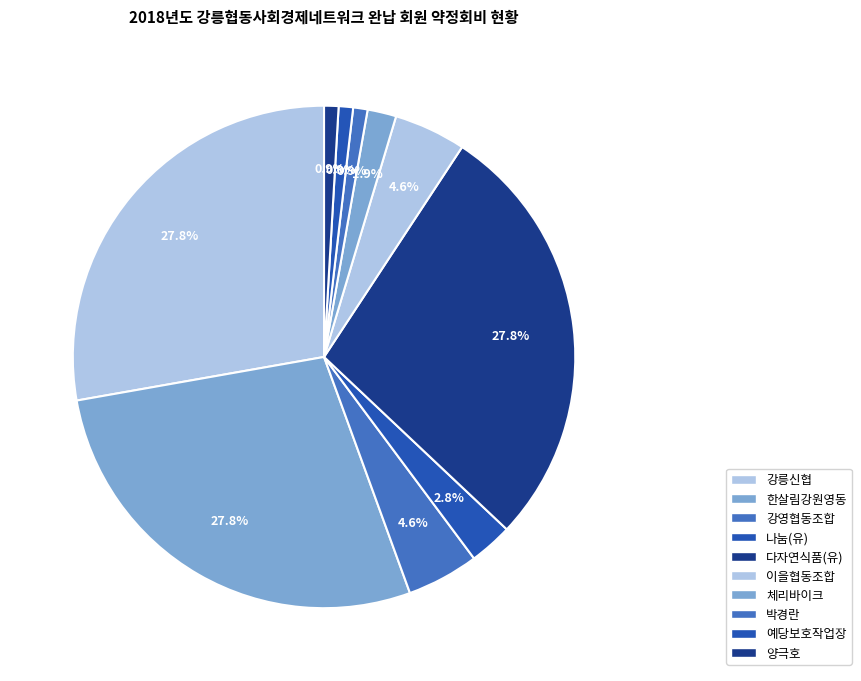

Which category has the biggest portion of the pie?

강릉신협